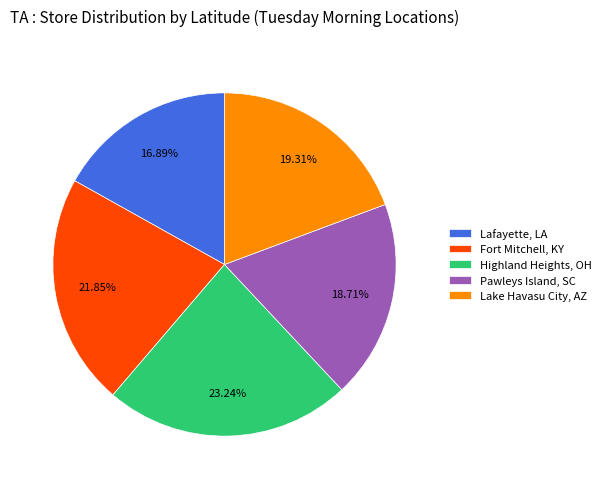

To the nearest percent, what percentage of the pie is Pawleys Island, SC?

19%